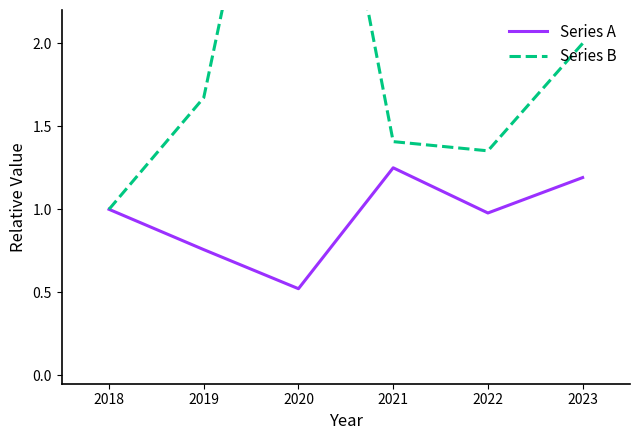

Rank the series at 2018 from highest to lowest value.

Series B, Series A